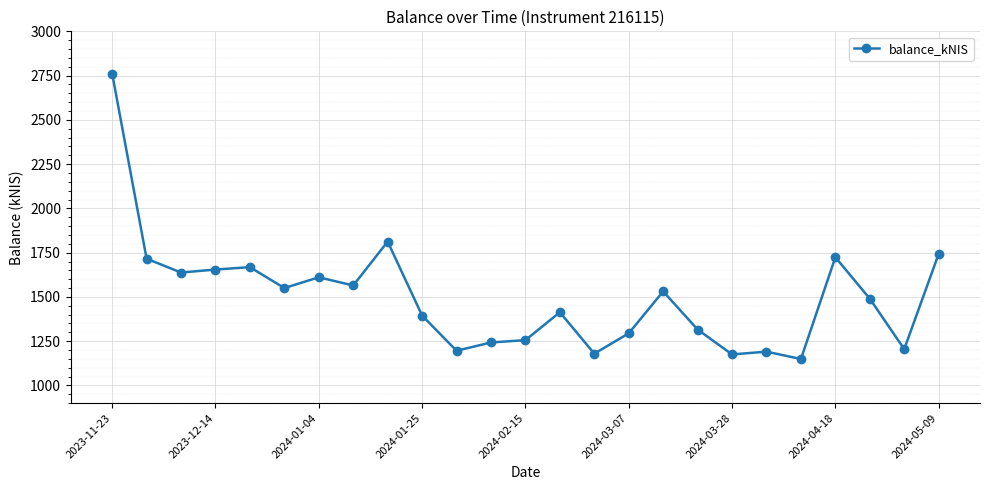

True or false: the data has more than 1 interior local peaks.

True